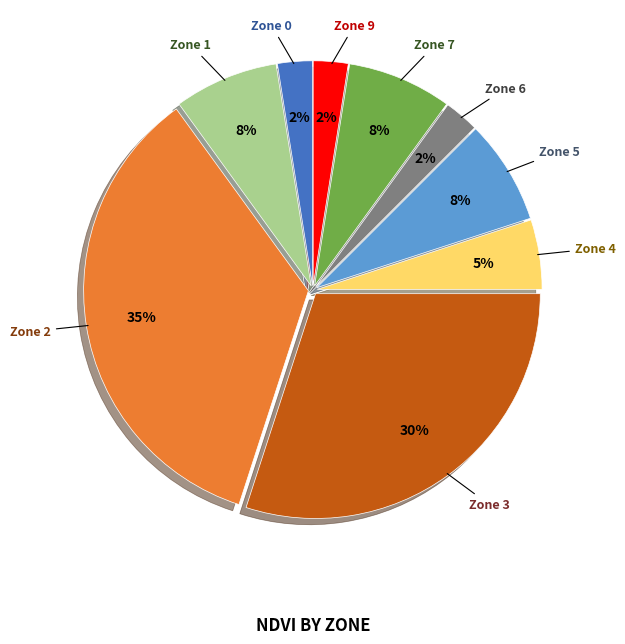

How many slices are in this pie chart?

9